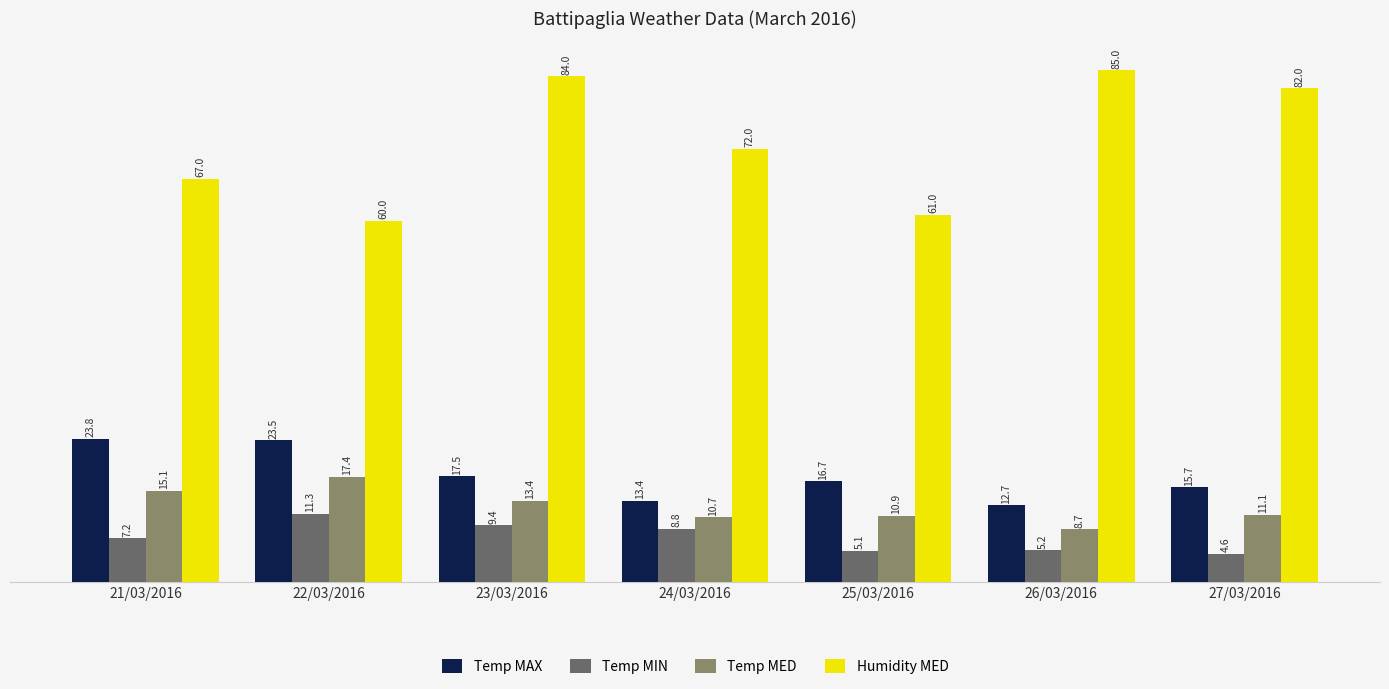

Rank the series by their maximum value, from highest to lowest.

Humidity MED, Temp MAX, Temp MED, Temp MIN